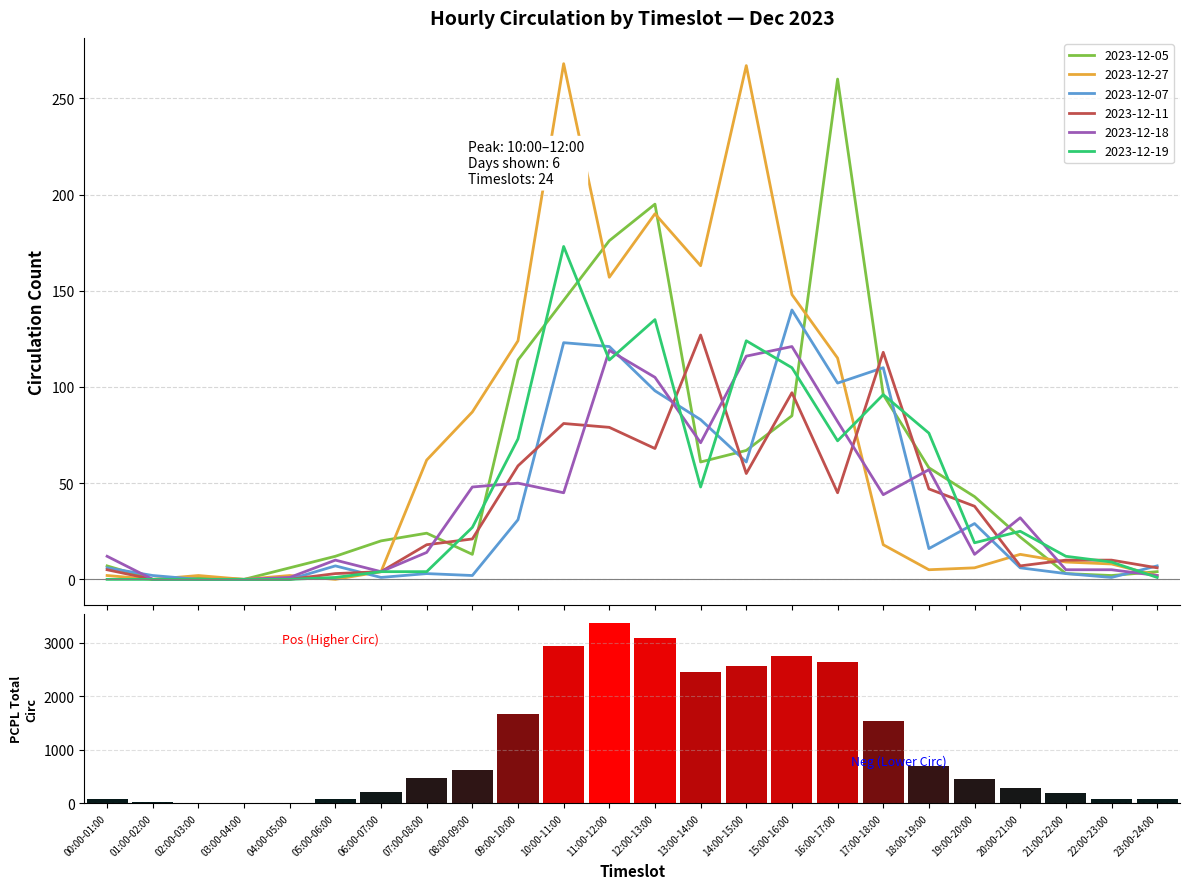

Between 17:00-18:00 and 21:00-22:00, which series saw the biggest shift?

2023-12-11